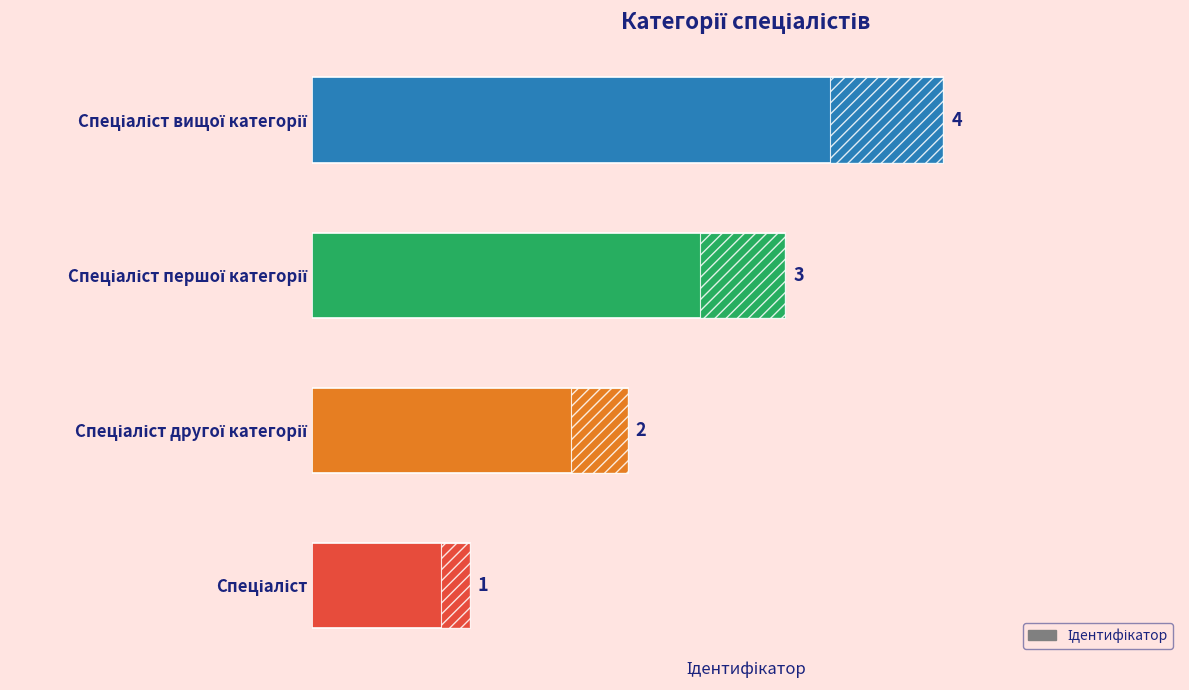

Count the number of data series in this chart.

1